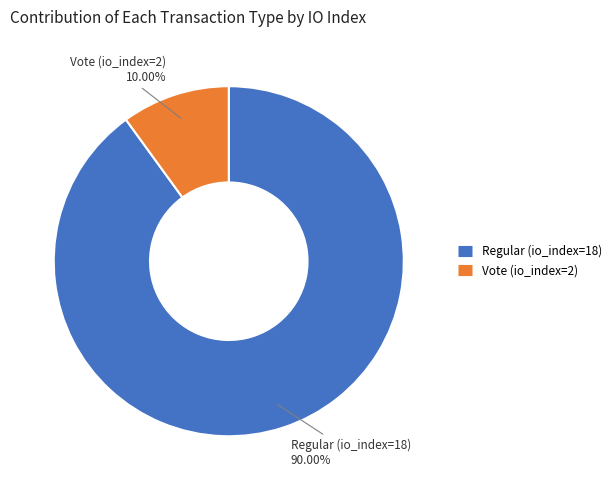

Which slice is the largest?

Regular (io_index=18)